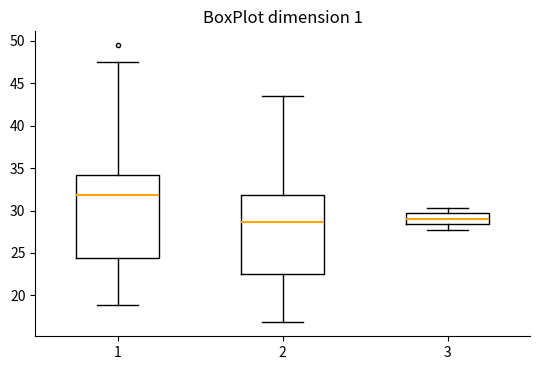

Where is the upper edge of the box at x = 3 on the y-axis? The values are not printed on the chart, so give them approximately, as read against the axis.

29.5